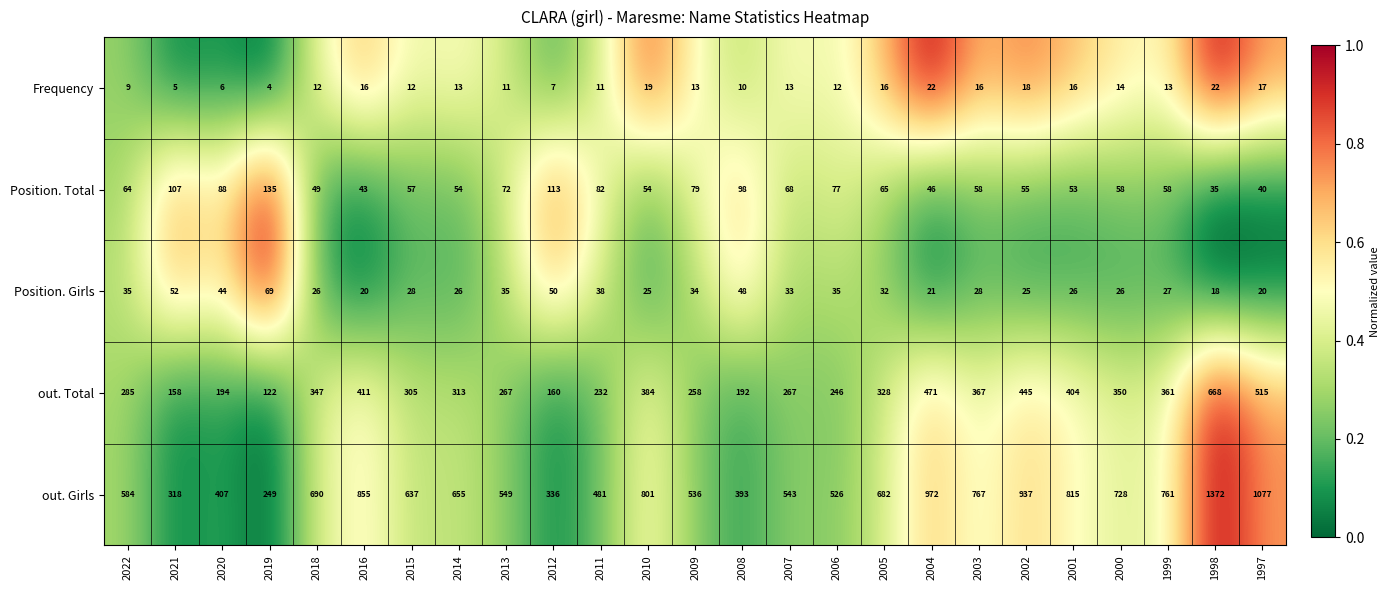

Is the value of out. Girls at 2000 greater than the value of Frequency at 2005?

Yes